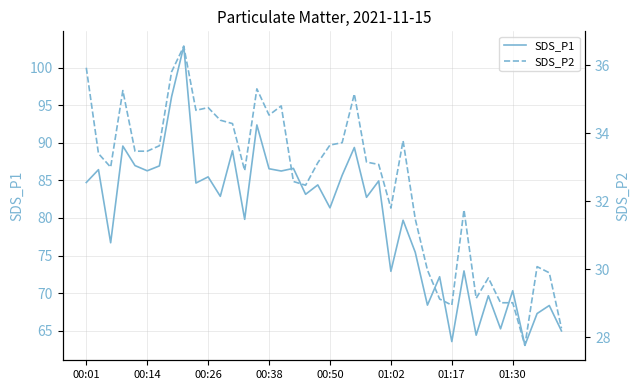

Is it true that SDS_P1 equals 86.6 at 17?

True